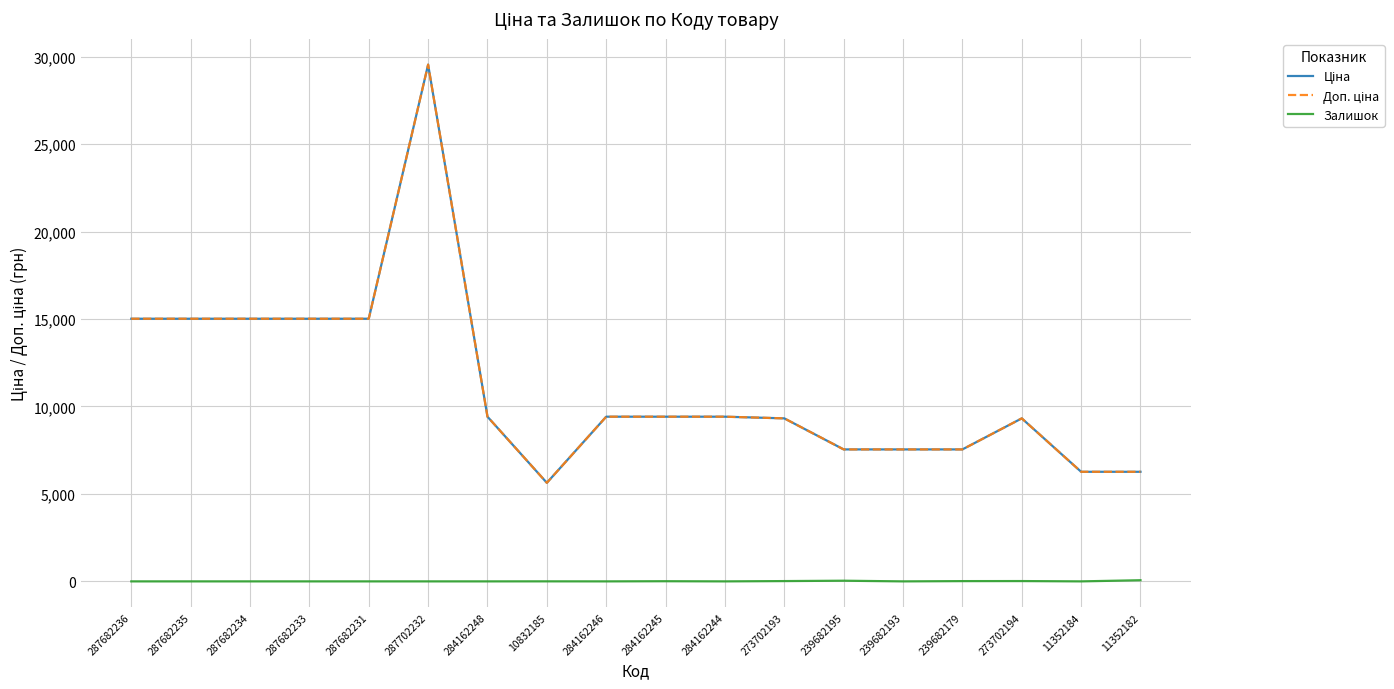

What is the difference between the Доп. ціна values at 287702232 and 11352182?

23282.2